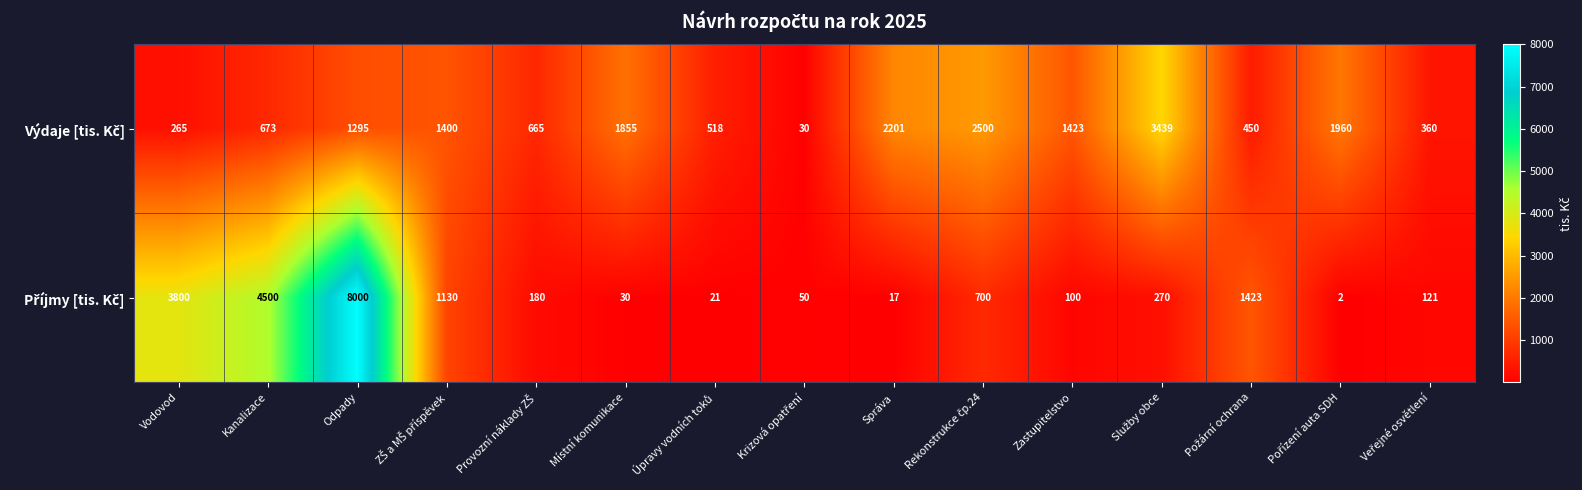

At which category is the sum across all series the highest?

Odpady